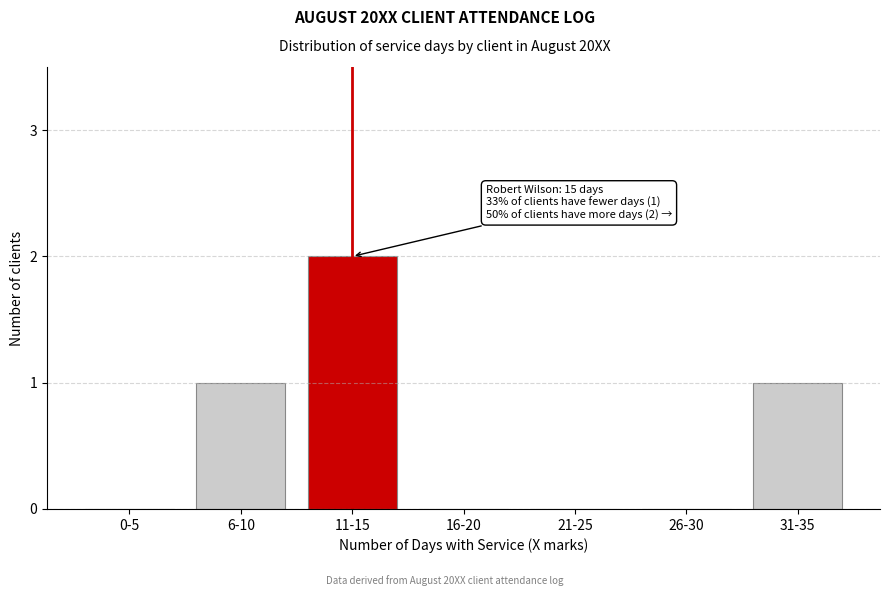

Reading left to right, what are all the values shown in this chart?

0-5=0	6-10=1	11-15=2	16-20=0	21-25=0	26-30=0	31-35=1